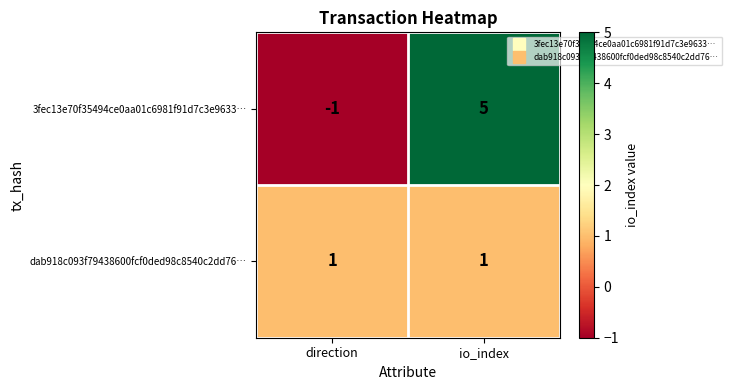

The value of 3fec13e70f35494ce0aa01c6981f91d7c3e9633… at direction is -1. True or false?

True